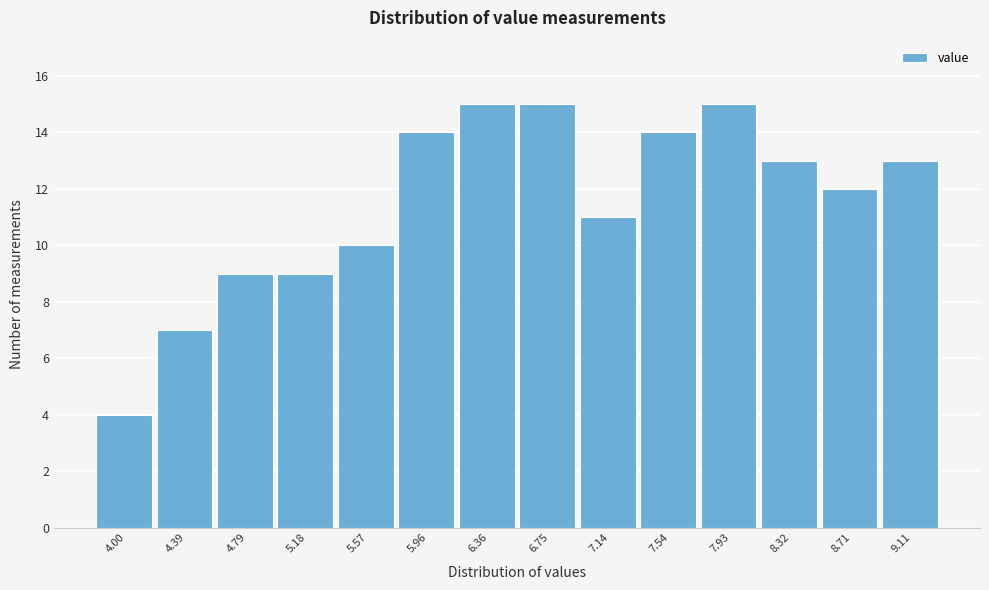

Reading right to left, transcribe all the data shown in this chart.

9.11=13	8.71=12	8.32=13	7.93=15	7.54=14	7.14=11	6.75=15	6.36=15	5.96=14	5.57=10	5.18=9	4.79=9	4.39=7	4.00=4